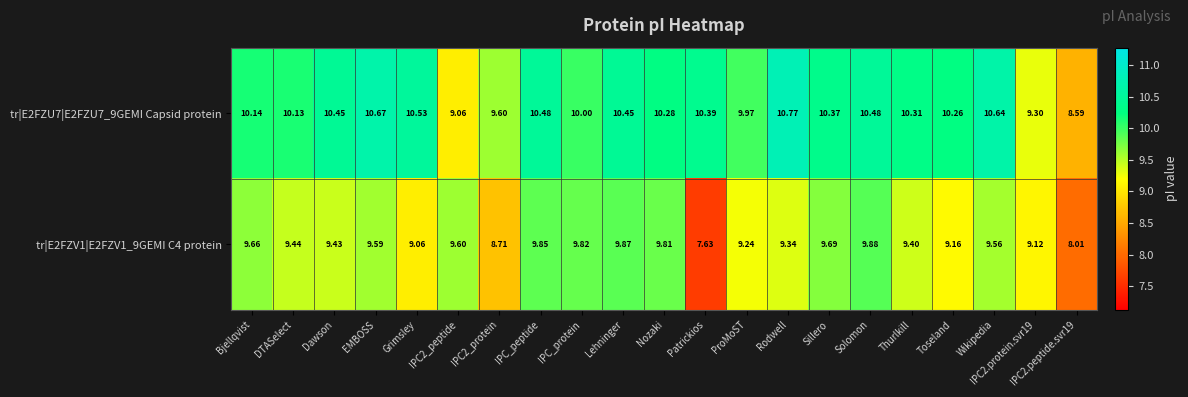

At which label does tr|E2FZU7|E2FZU7_9GEMI Capsid protein first exceed 10?

Bjellqvist